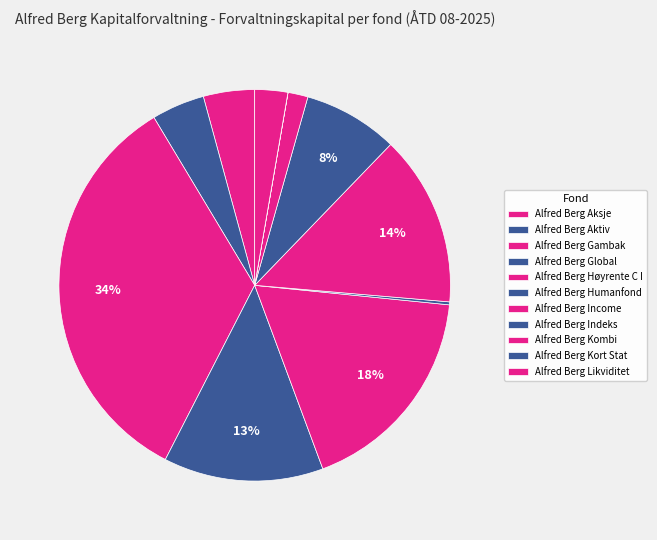

To the nearest percent, what portion does Alfred Berg Indeks represent?

8%